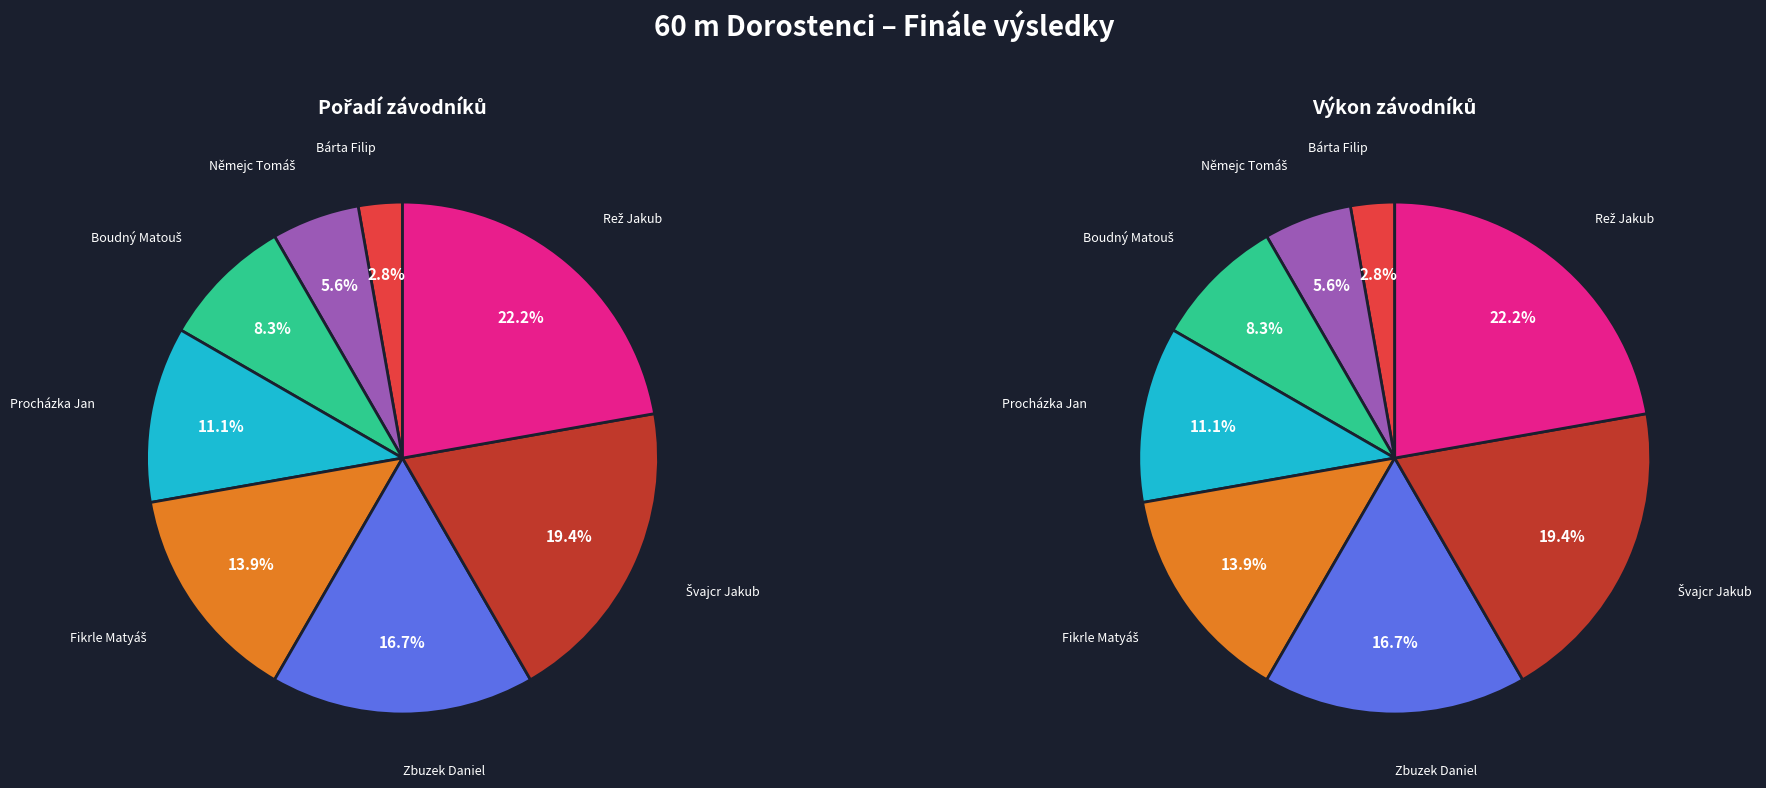

Does any single category account for the majority?

No